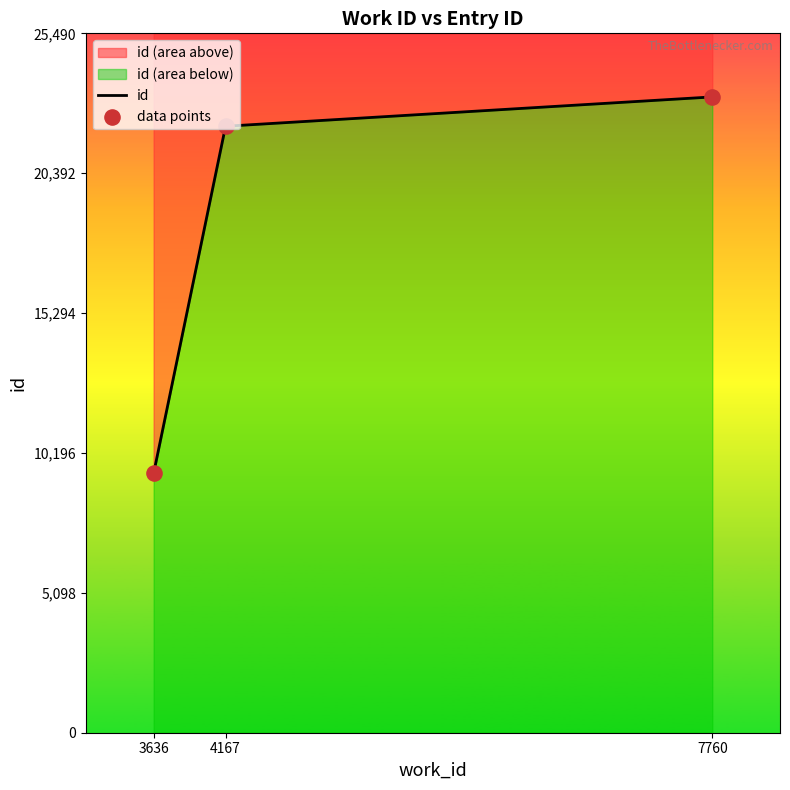

What is the ratio of the value at 4167 to the value at 3636?

2.3